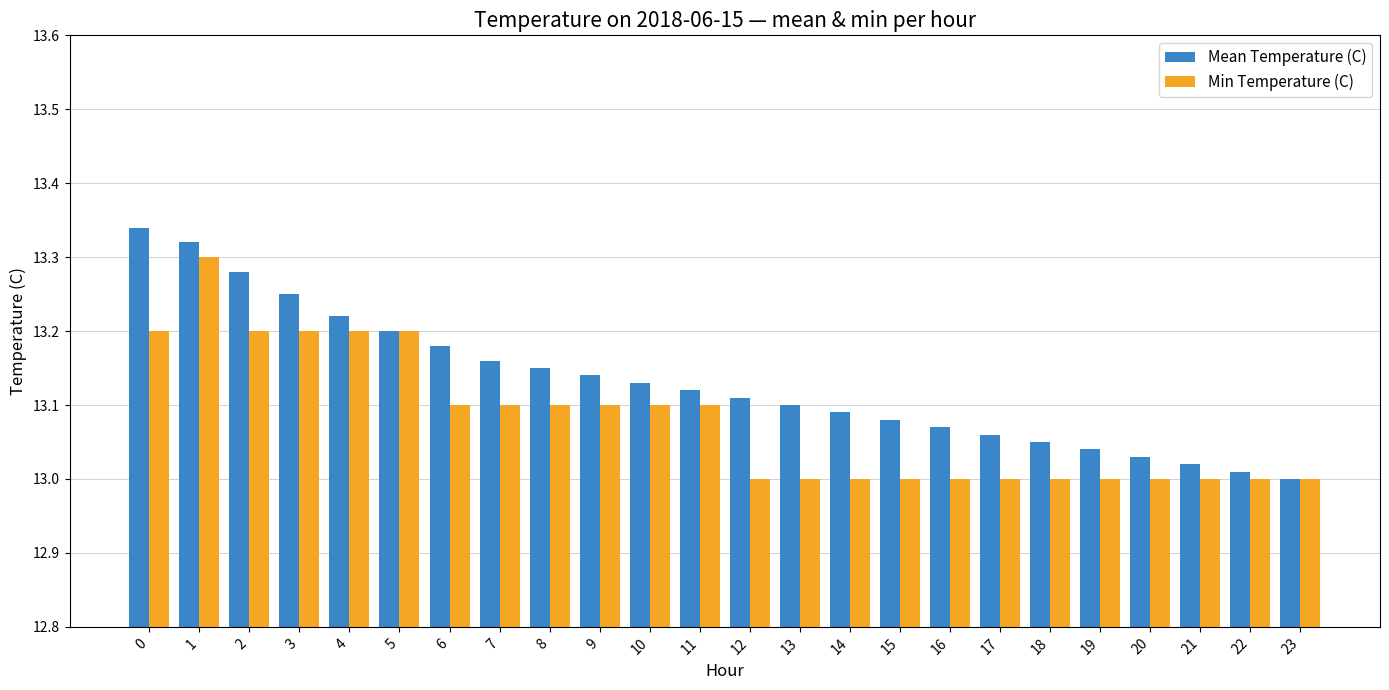

Rank the series by their maximum value, from highest to lowest.

Mean Temperature (C), Min Temperature (C)